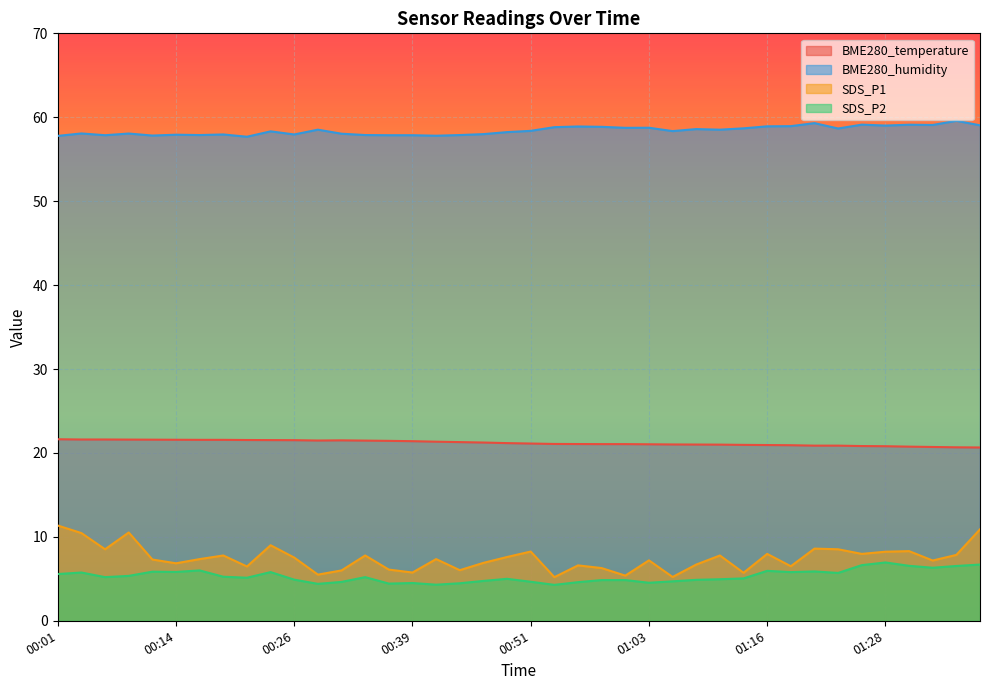

What position from the right is 00:04?

39